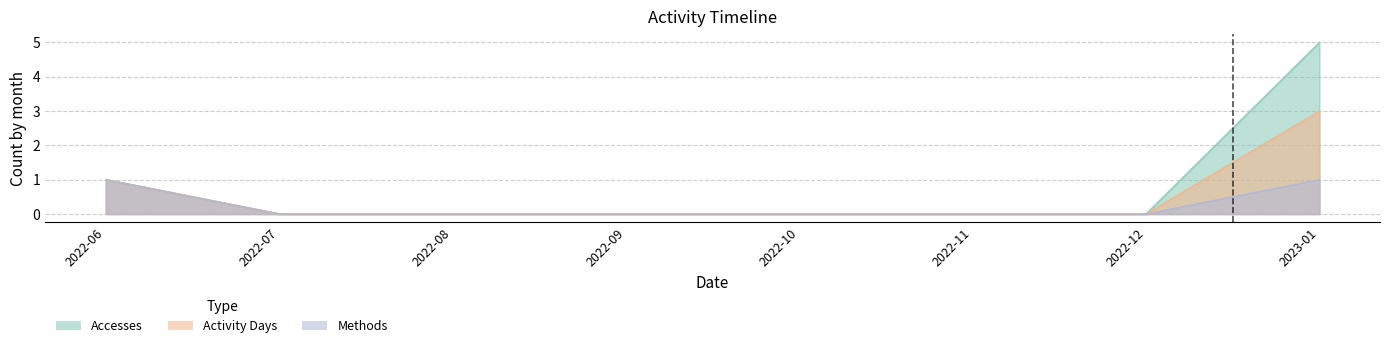

True or false: Activity Days and Methods cross at least once.

False